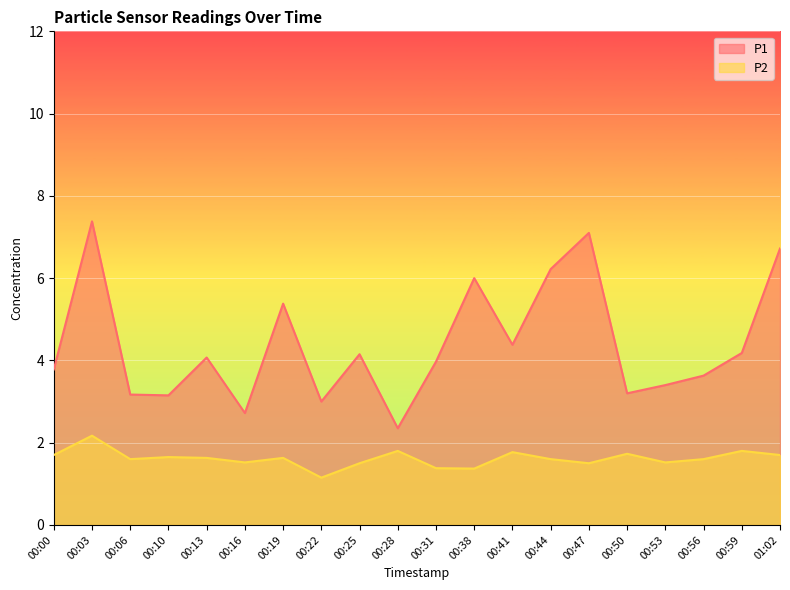

Reading left to right, what are all the values shown in this chart?

P1: 3.8	7.4	3.2	3.1	4.1	2.7	5.4	3.0	4.2	2.4	4.0	6.0	4.4	6.2	7.1	3.2	3.4	3.6	4.2	6.7
P2: 1.7	2.2	1.6	1.6	1.6	1.5	1.6	1.1	1.5	1.8	1.4	1.4	1.8	1.6	1.5	1.7	1.5	1.6	1.8	1.7